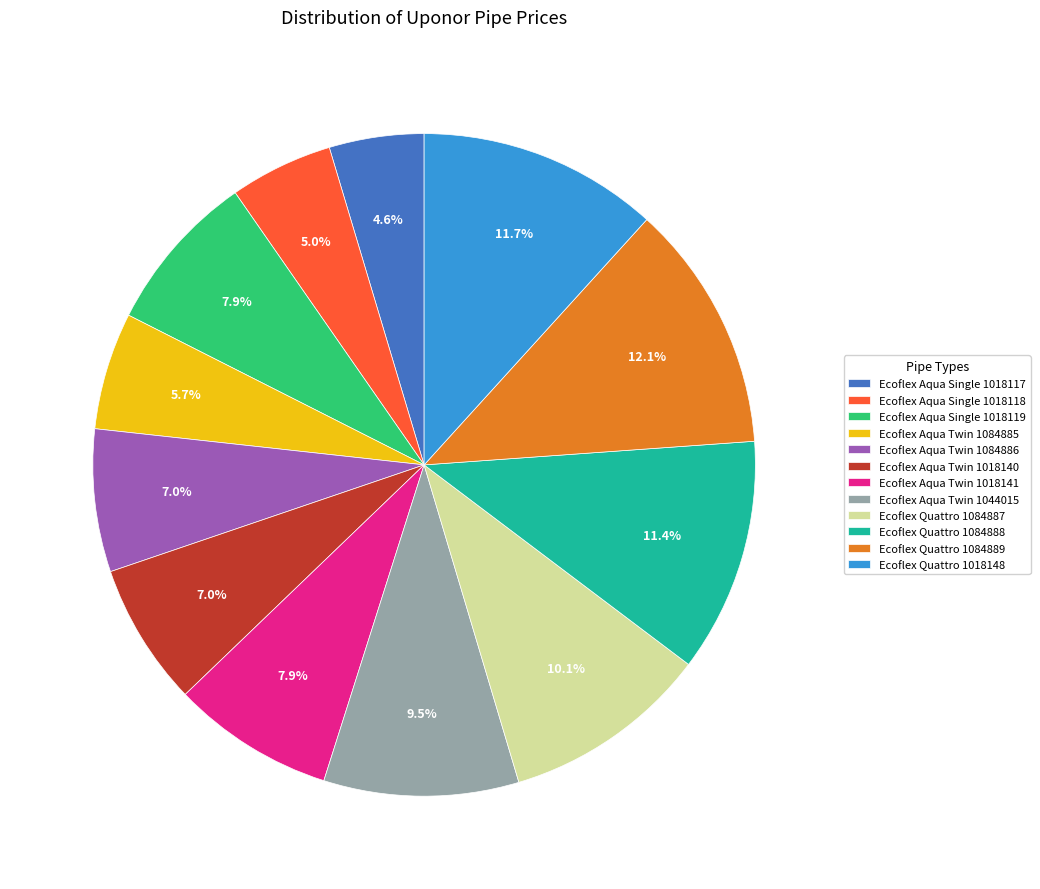

What percentage is the Ecoflex Aqua Single 1018119 slice, to the nearest percent?

8%